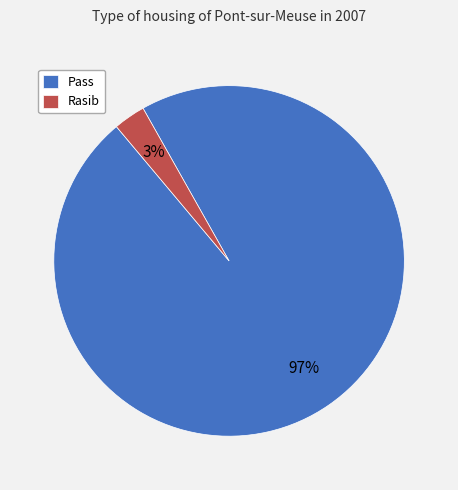

To the nearest percent, what is the difference between the largest and smallest slice percentages?

94%